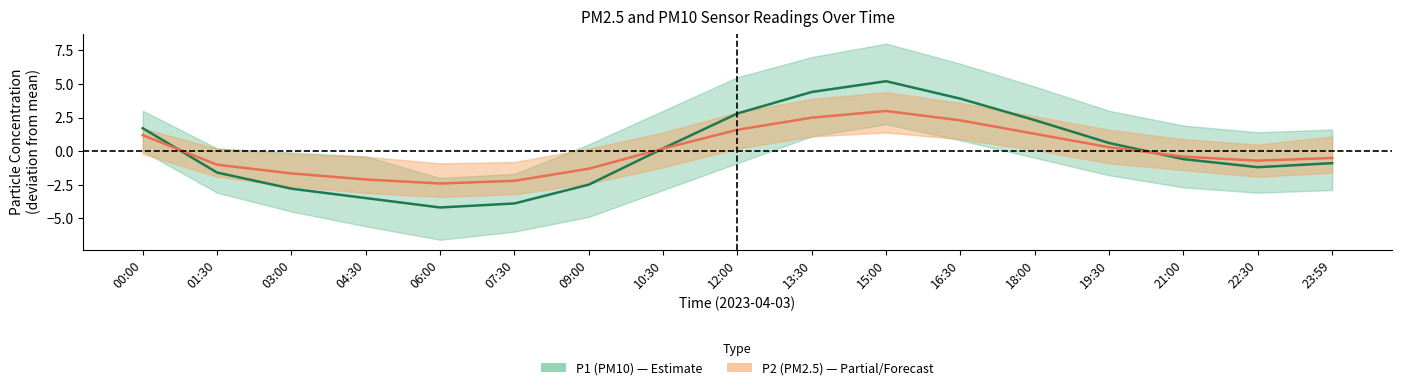

How many lines are shown in the chart?

2